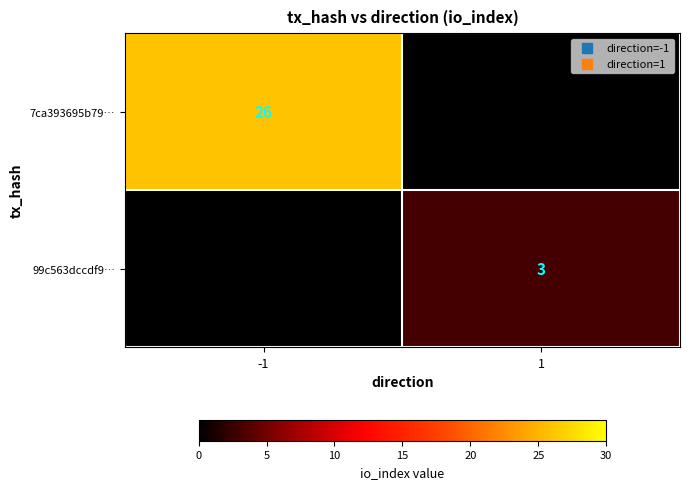

Between 1 and -1, which is larger?

-1